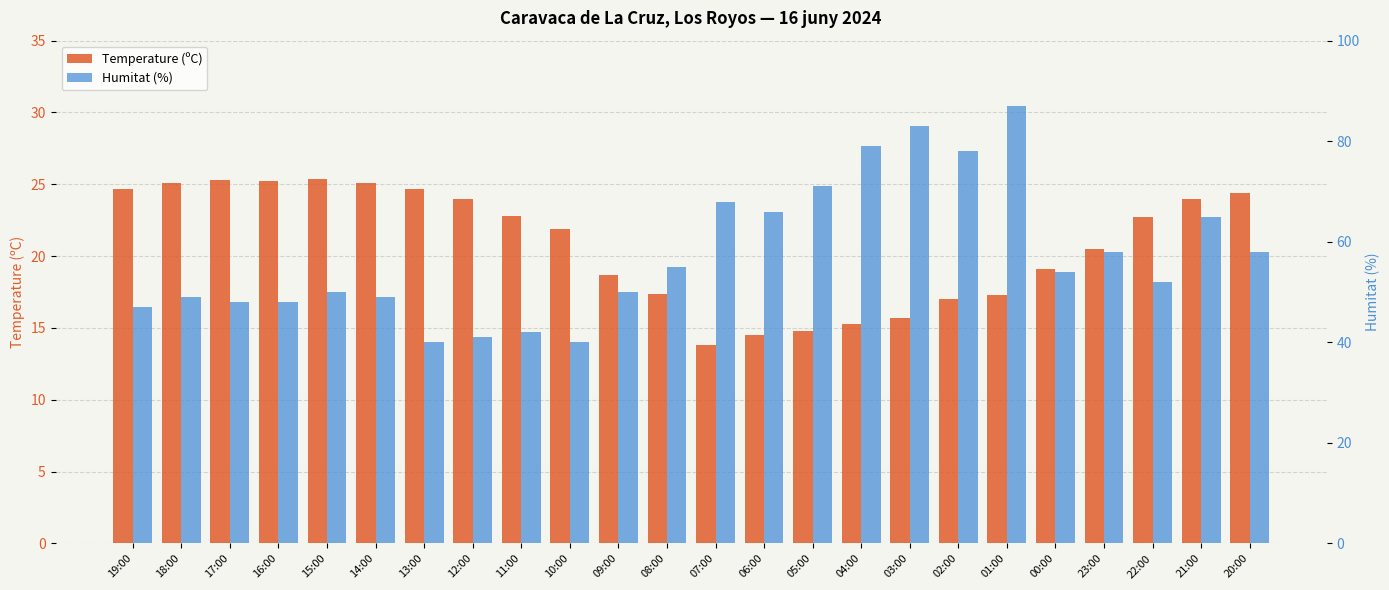

What is the maximum value for Temperature (ºC)?

25.4